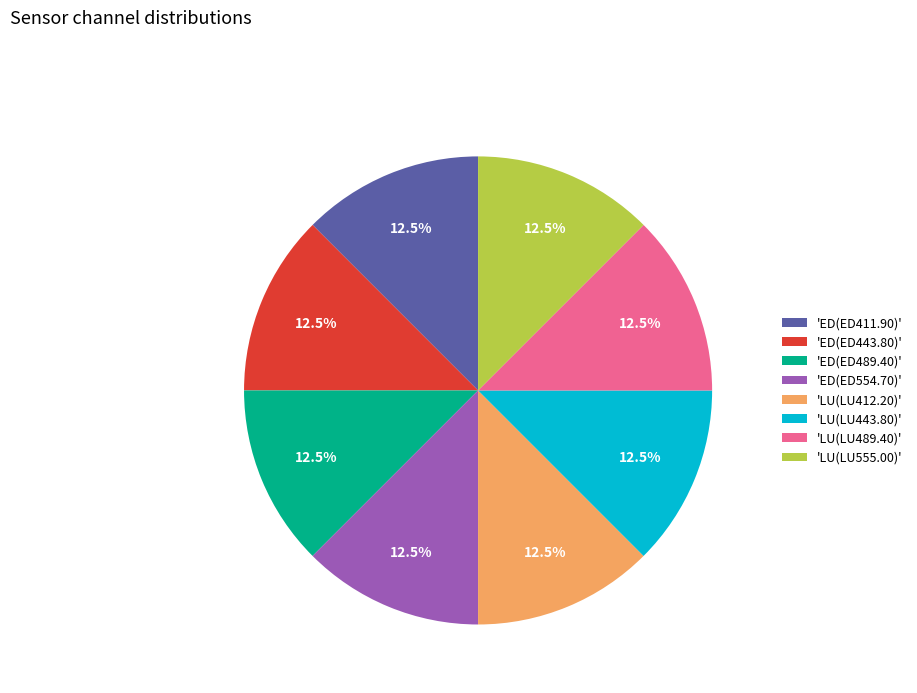

Is there a majority slice in this chart?

No